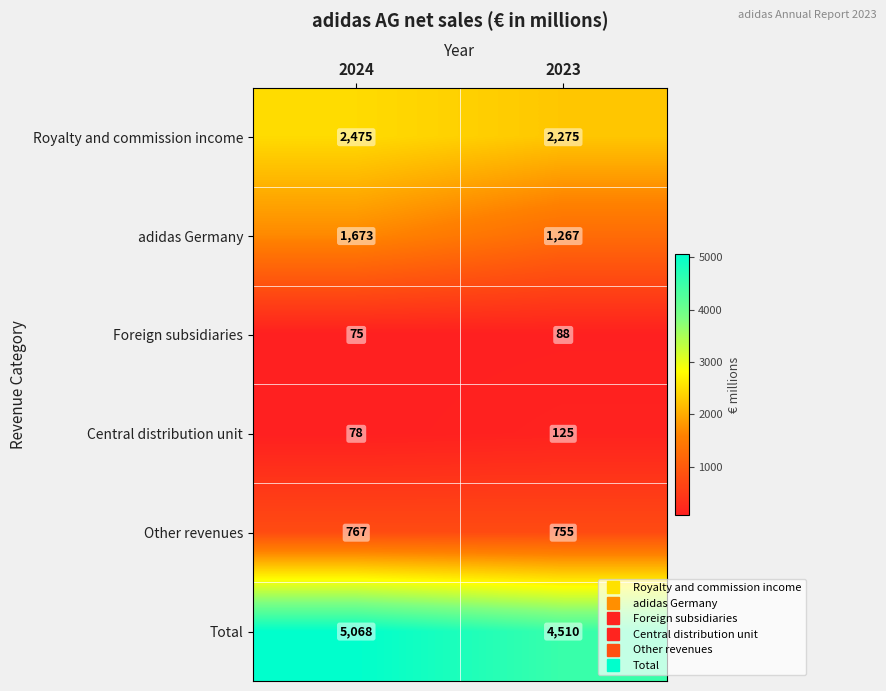

What is the average value of the adidas Germany series?

1470